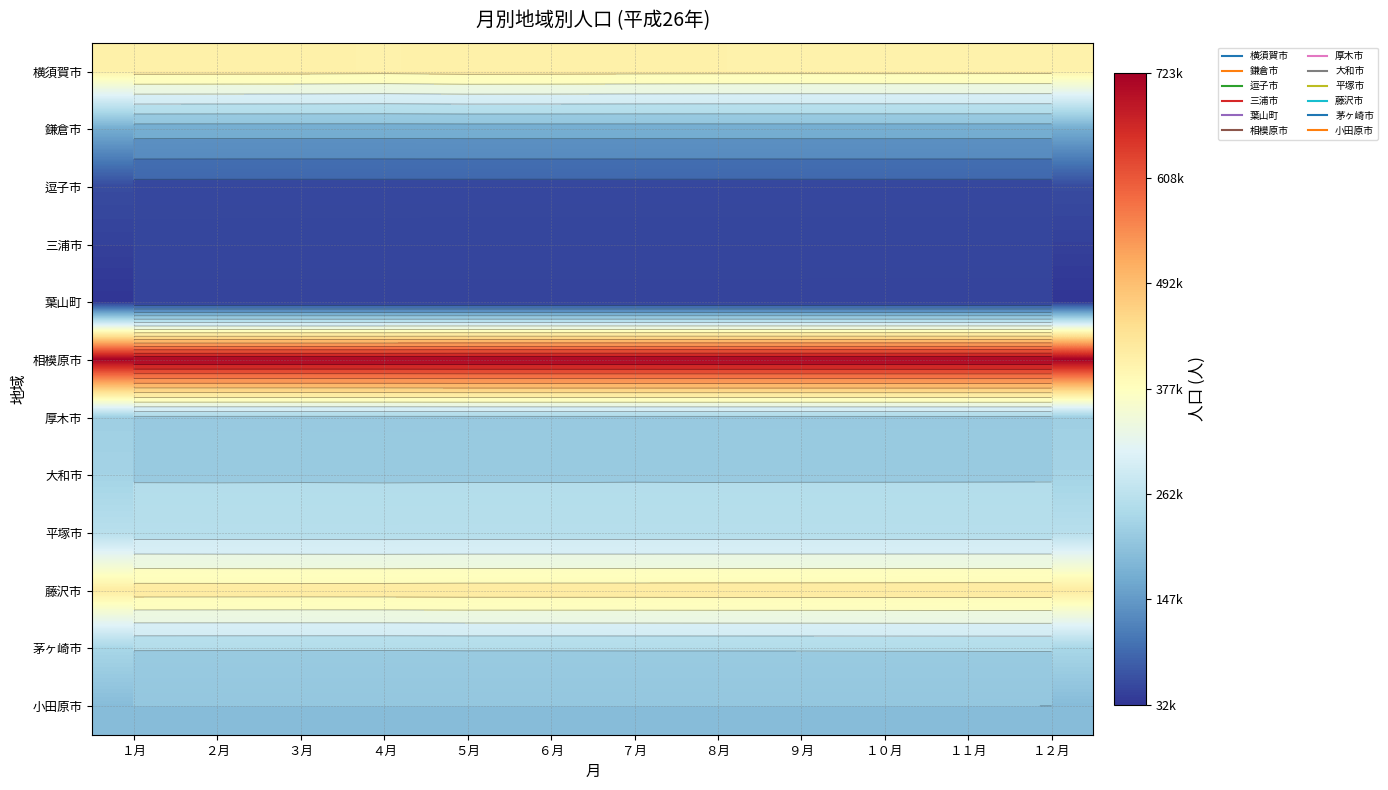

The value of 逗子市 at １１月 is 57728. True or false?

True